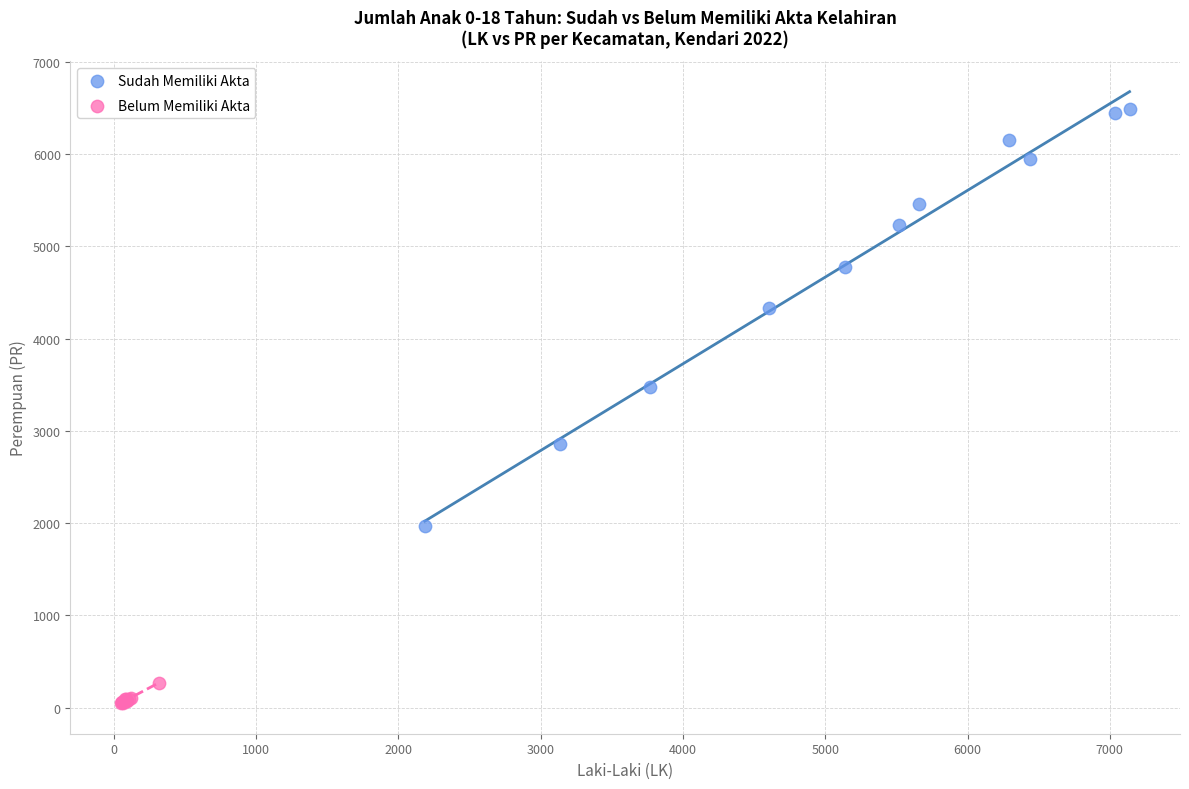

Which series reaches the maximum Y coordinate?

Sudah Memiliki Akta